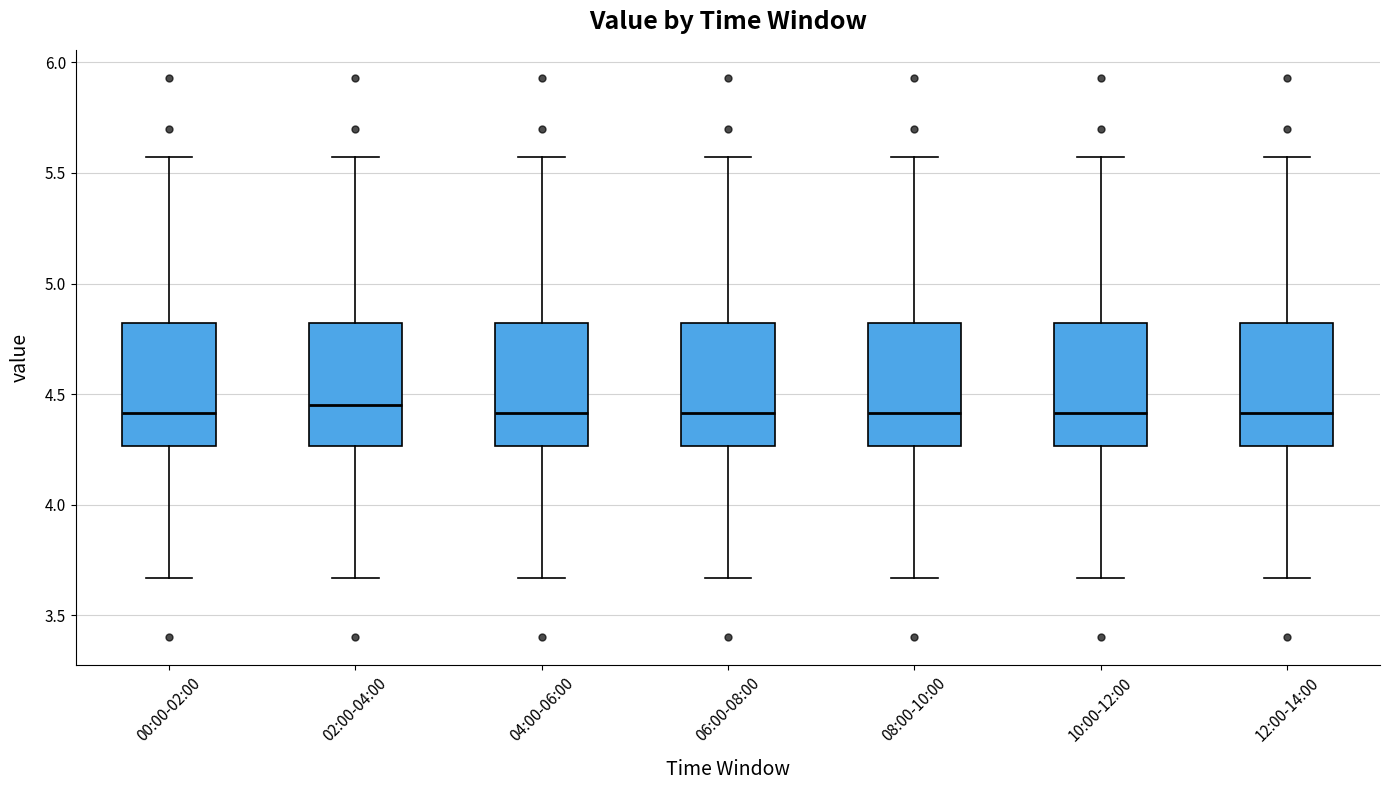

Reading left to right, transcribe this box plot: for each box, give where its median line is, the range the box spans, and where its two whiskers end, as read against the y-axis. The values are not printed on the chart, so give them approximately, as read against the axis.

00:00-02:00: median 4.40, box 4.25 to 4.80, whiskers 3.65 to 5.55
02:00-04:00: median 4.45, box 4.25 to 4.80, whiskers 3.65 to 5.55
04:00-06:00: median 4.40, box 4.25 to 4.80, whiskers 3.65 to 5.55
06:00-08:00: median 4.40, box 4.25 to 4.80, whiskers 3.65 to 5.55
08:00-10:00: median 4.40, box 4.25 to 4.80, whiskers 3.65 to 5.55
10:00-12:00: median 4.40, box 4.25 to 4.80, whiskers 3.65 to 5.55
12:00-14:00: median 4.40, box 4.25 to 4.80, whiskers 3.65 to 5.55